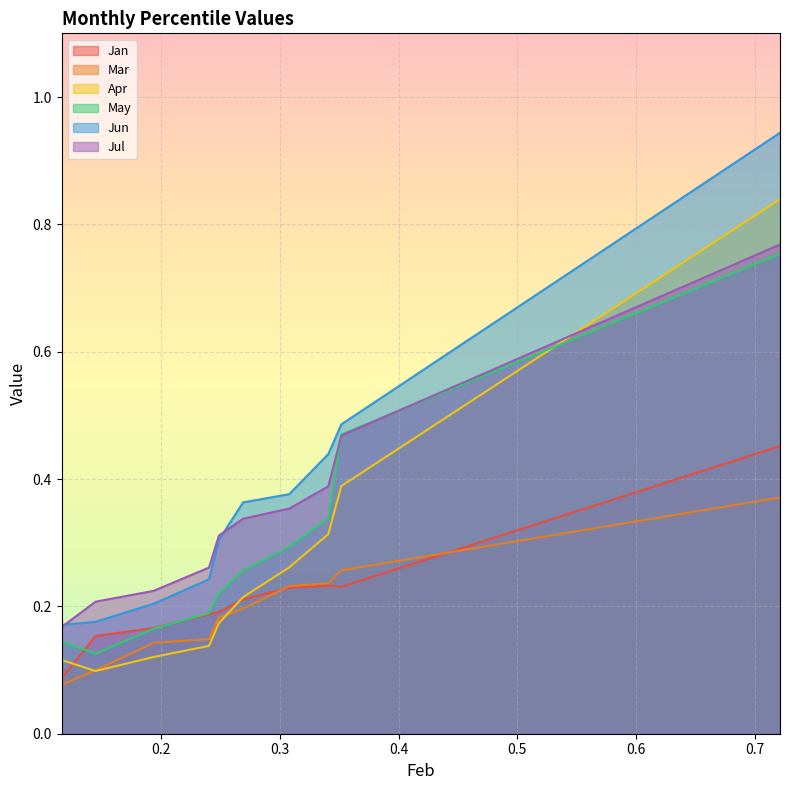

The value of Mar at 0.1936241694501043 is 0.1. True or false?

True